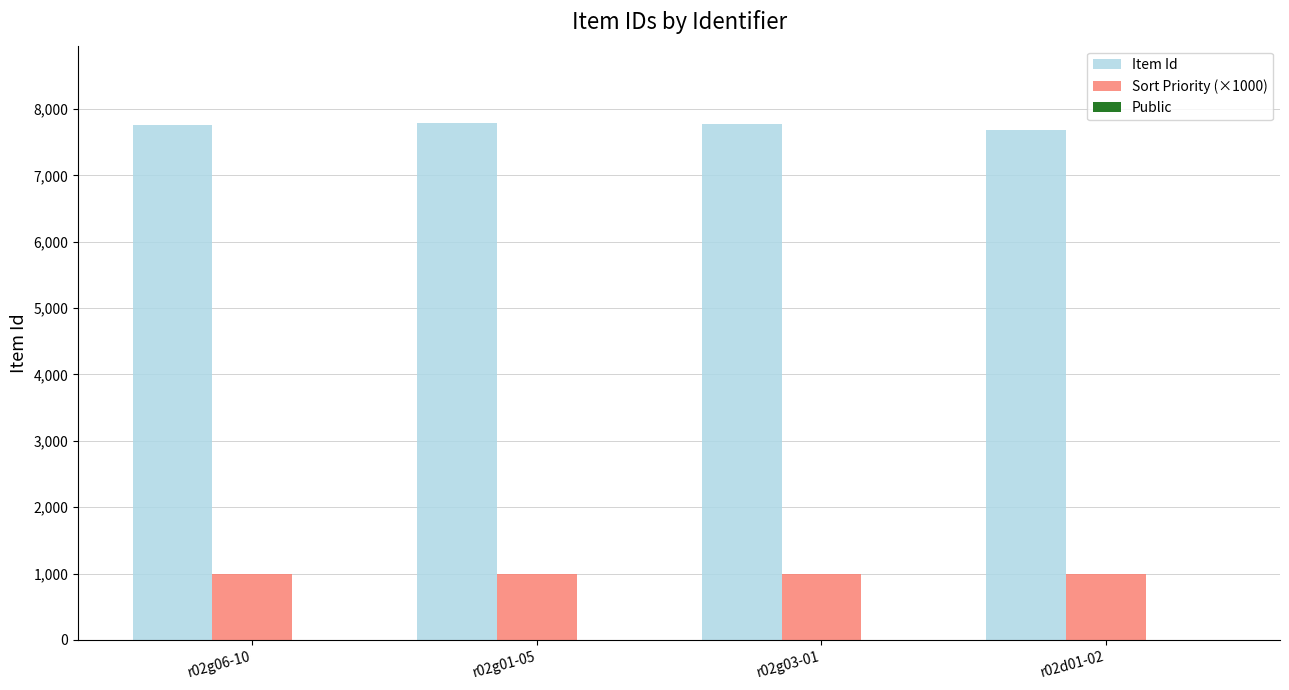

What is the sum of the Sort Priority (×1000) values at r02d01-02 and r02g01-05?

2000